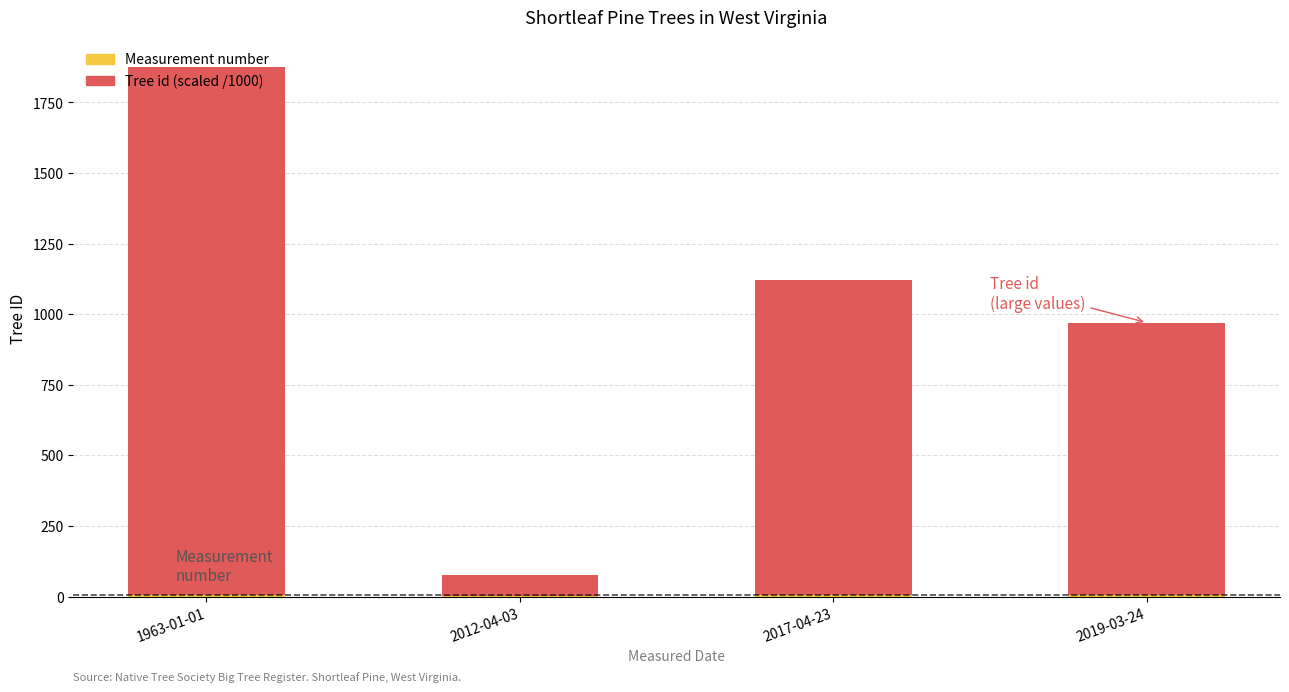

Where is Tree id (scaled) nearest to the value 972?

2019-03-24